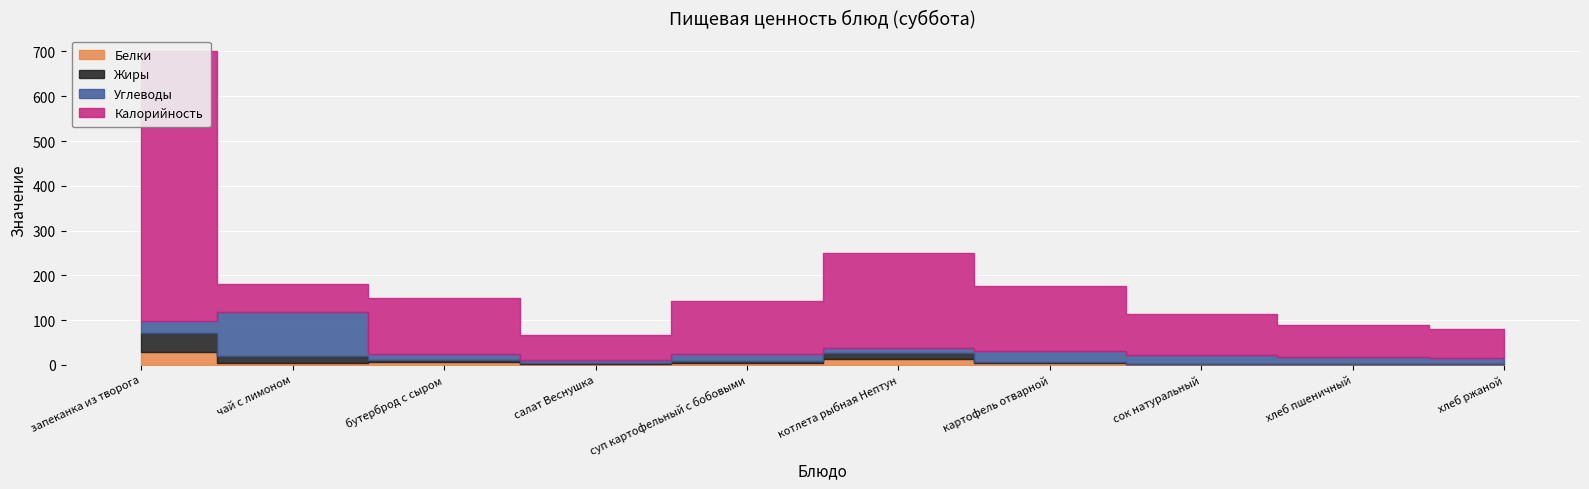

Count the number of categories in the chart.

10